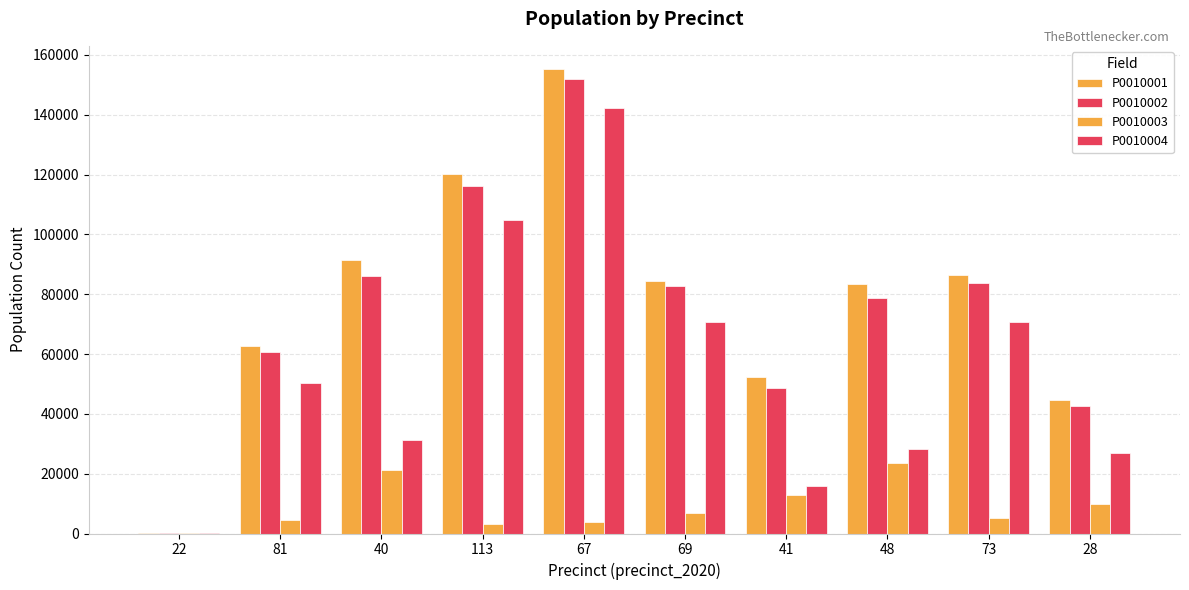

What is the difference between the P0010004 values at 28 and 22?

27015